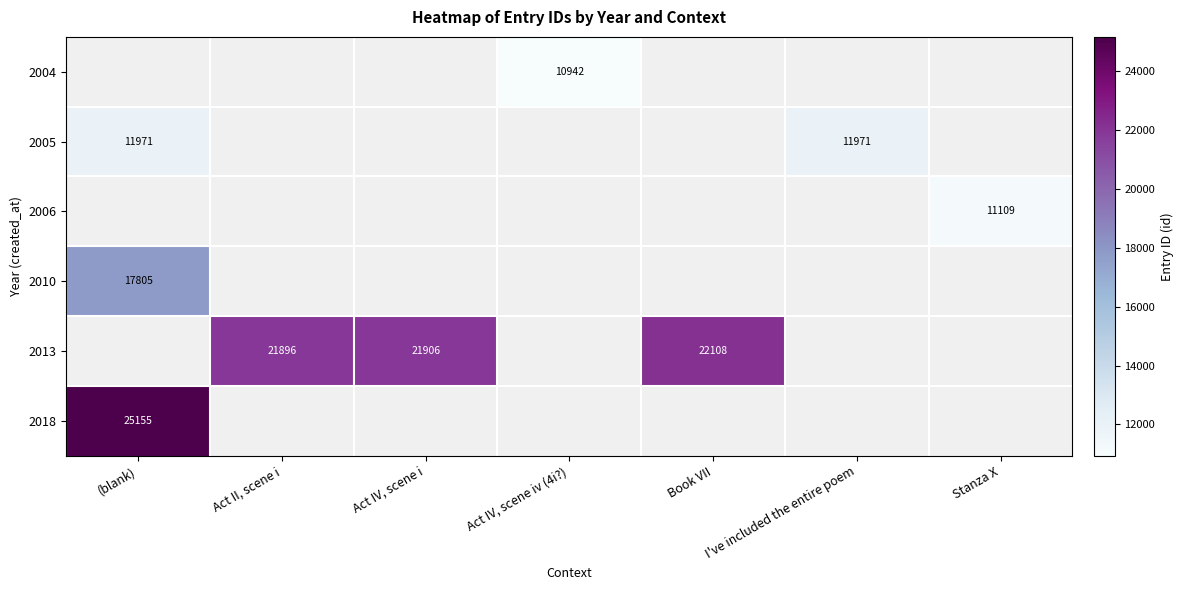

What is the sum of the 2013 values at Act II, scene i and Act IV, scene i?

43802